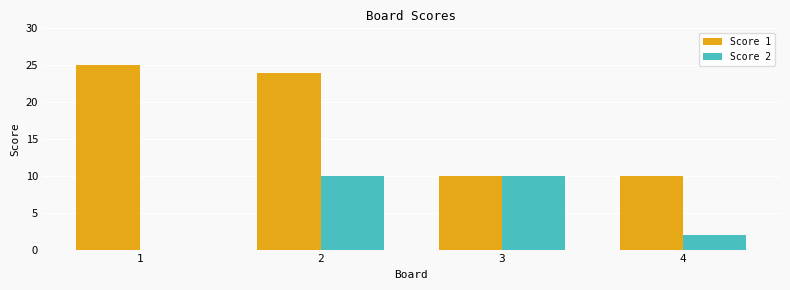

What are all the series names shown in the legend?

Score 1, Score 2